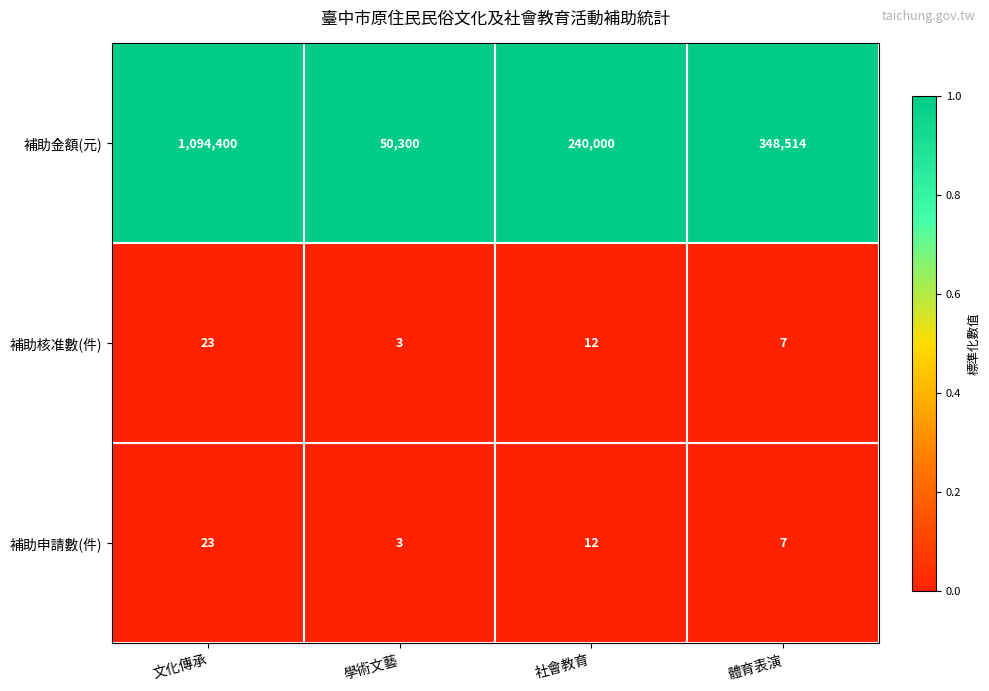

At how many categories does at least one series exceed 165051?

3